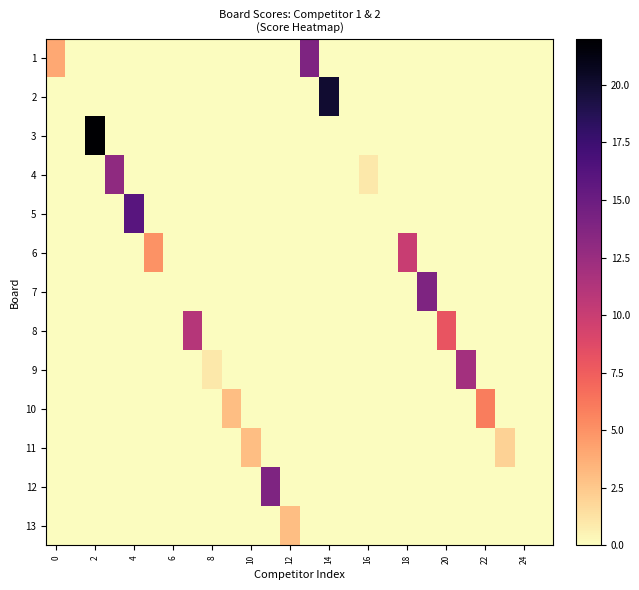

Reading right to left, what are all the values shown in this chart?

1: 0	0	0	0	0	0	0	0	0	0	0	0	14	0	0	0	0	0	0	0	0	0	0	0	0	4
2: 0	0	0	0	0	0	0	0	0	0	0	20	0	0	0	0	0	0	0	0	0	0	0	0	0	0
3: 0	0	0	0	0	0	0	0	0	0	0	0	0	0	0	0	0	0	0	0	0	0	0	22	0	0
4: 0	0	0	0	0	0	0	0	0	1	0	0	0	0	0	0	0	0	0	0	0	0	13	0	0	0
5: 0	0	0	0	0	0	0	0	0	0	0	0	0	0	0	0	0	0	0	0	0	16	0	0	0	0
6: 0	0	0	0	0	0	0	10	0	0	0	0	0	0	0	0	0	0	0	0	5	0	0	0	0	0
7: 0	0	0	0	0	0	14	0	0	0	0	0	0	0	0	0	0	0	0	0	0	0	0	0	0	0
8: 0	0	0	0	0	8	0	0	0	0	0	0	0	0	0	0	0	0	11	0	0	0	0	0	0	0
9: 0	0	0	0	12	0	0	0	0	0	0	0	0	0	0	0	0	1	0	0	0	0	0	0	0	0
10: 0	0	0	6	0	0	0	0	0	0	0	0	0	0	0	0	3	0	0	0	0	0	0	0	0	0
11: 0	0	2	0	0	0	0	0	0	0	0	0	0	0	0	3	0	0	0	0	0	0	0	0	0	0
12: 0	0	0	0	0	0	0	0	0	0	0	0	0	0	14	0	0	0	0	0	0	0	0	0	0	0
13: 0	0	0	0	0	0	0	0	0	0	0	0	0	3	0	0	0	0	0	0	0	0	0	0	0	0